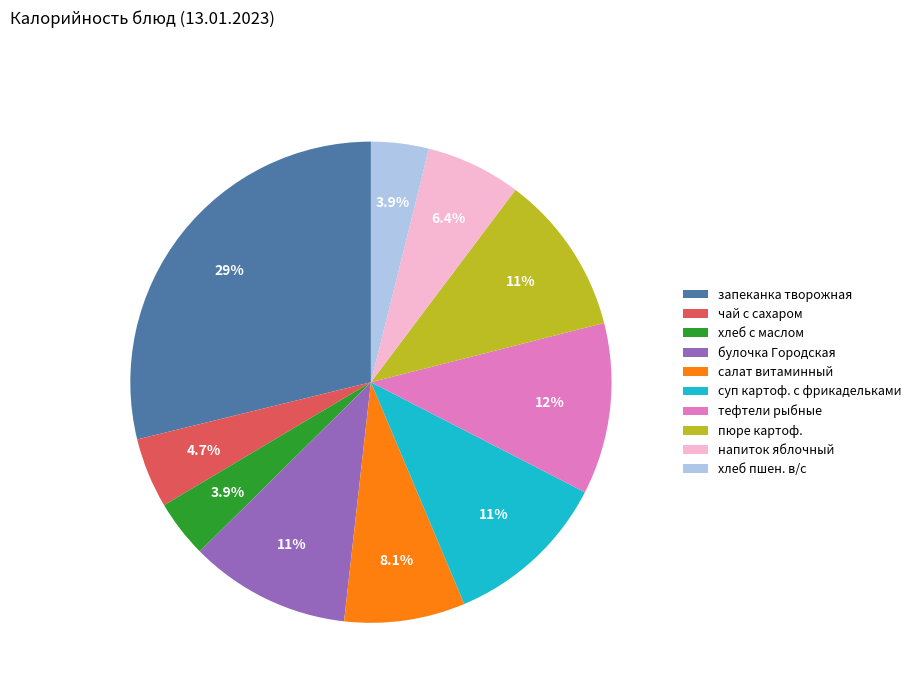

What is the largest slice in the pie chart?

запеканка творожная